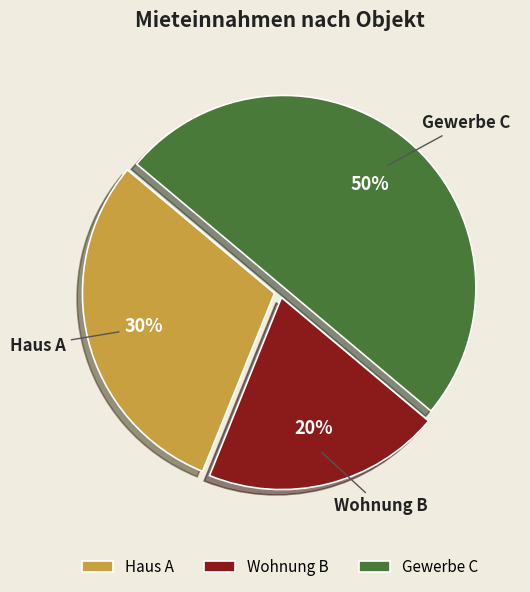

Is it true that Haus A is 37% of the pie?

False